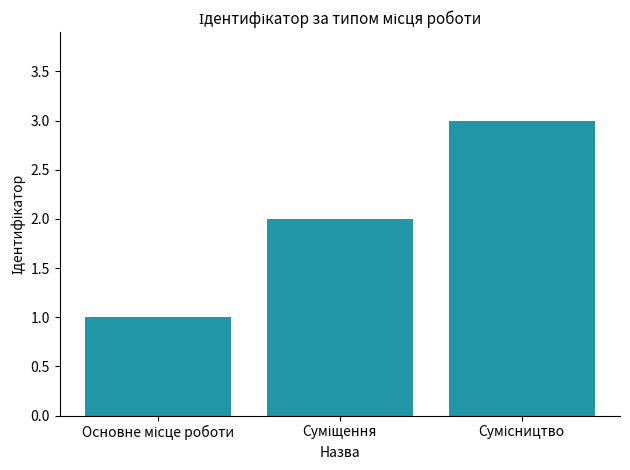

What is the sum of all values?

6